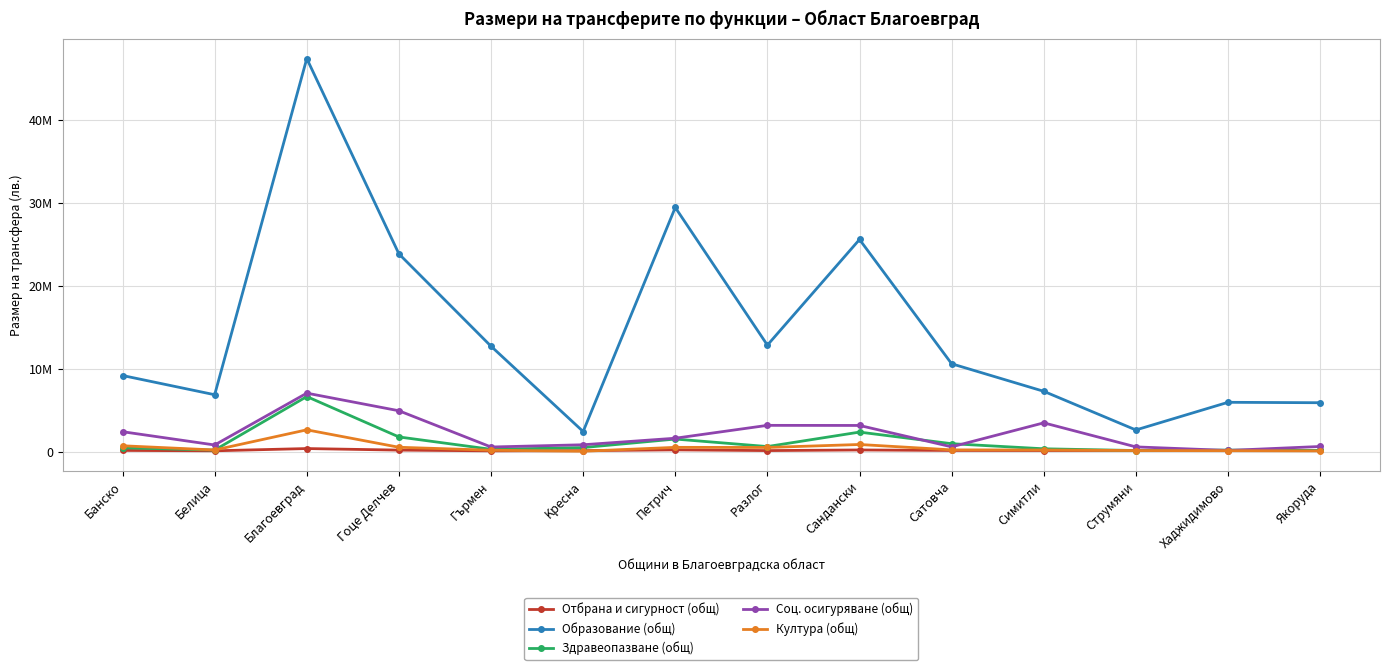

Reading left to right, list all the values displayed in this chart.

Отбрана и сигурност (общ): Банско=183876	Белица=137056	Благоевград=407956	Гоце Делчев=219871	Гърмен=131354	Kресна=156736	Петрич=249295	Pазлог=163902	Cандански=237709	Cатовча=177828	Cимитли=171690	Cтрумяни=179406	Xаджидимово=158284	Якоруда=179278
Образование (общ): Банско=9218212	Белица=6900702	Благоевград=47448572	Гоце Делчев=23890719	Гърмен=12750645	Kресна=2461803	Петрич=29486630	Pазлог=12882748	Cандански=25625088	Cатовча=10635064	Cимитли=7313224	Cтрумяни=2649574	Xаджидимово=5986718	Якоруда=5936187
Здравеопазване (общ): Банско=501540	Белица=223265	Благоевград=6680272	Гоце Делчев=1808536	Гърмен=316162	Kресна=527237	Петрич=1554114	Pазлог=649583	Cандански=2393416	Cатовча=993012	Cимитли=379915	Cтрумяни=170646	Xаджидимово=222125	Якоруда=180834
Соц. осигуряване (общ): Банско=2439977	Белица=838950	Благоевград=7090907	Гоце Делчев=4966605	Гърмен=595071	Kресна=865765	Петрич=1653490	Pазлог=3206349	Cандански=3195087	Cатовча=614270	Cимитли=3509533	Cтрумяни=608381	Xаджидимово=179385	Якоруда=657565
Култура (общ): Банско=743946	Белица=235314	Благоевград=2666698	Гоце Делчев=562974	Гърмен=207630	Kресна=83052	Петрич=553680	Pазлог=539838	Cандански=898552	Cатовча=249156	Cимитли=235314	Cтрумяни=166104	Xаджидимово=152262	Якоруда=124578